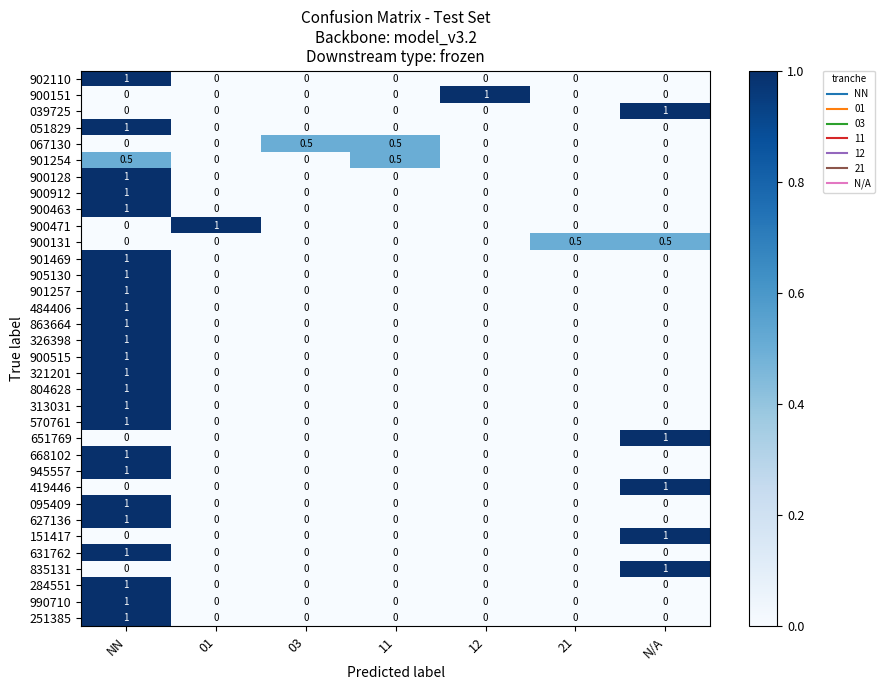

Which series changed the most between 01 and 11?

900471